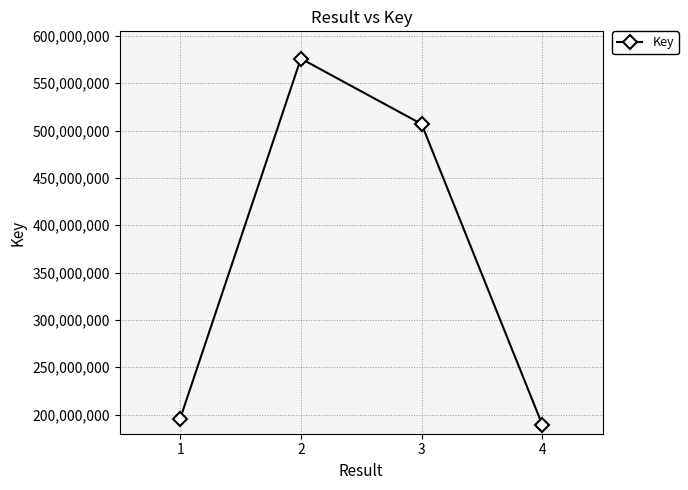

What is the average value?

366983984